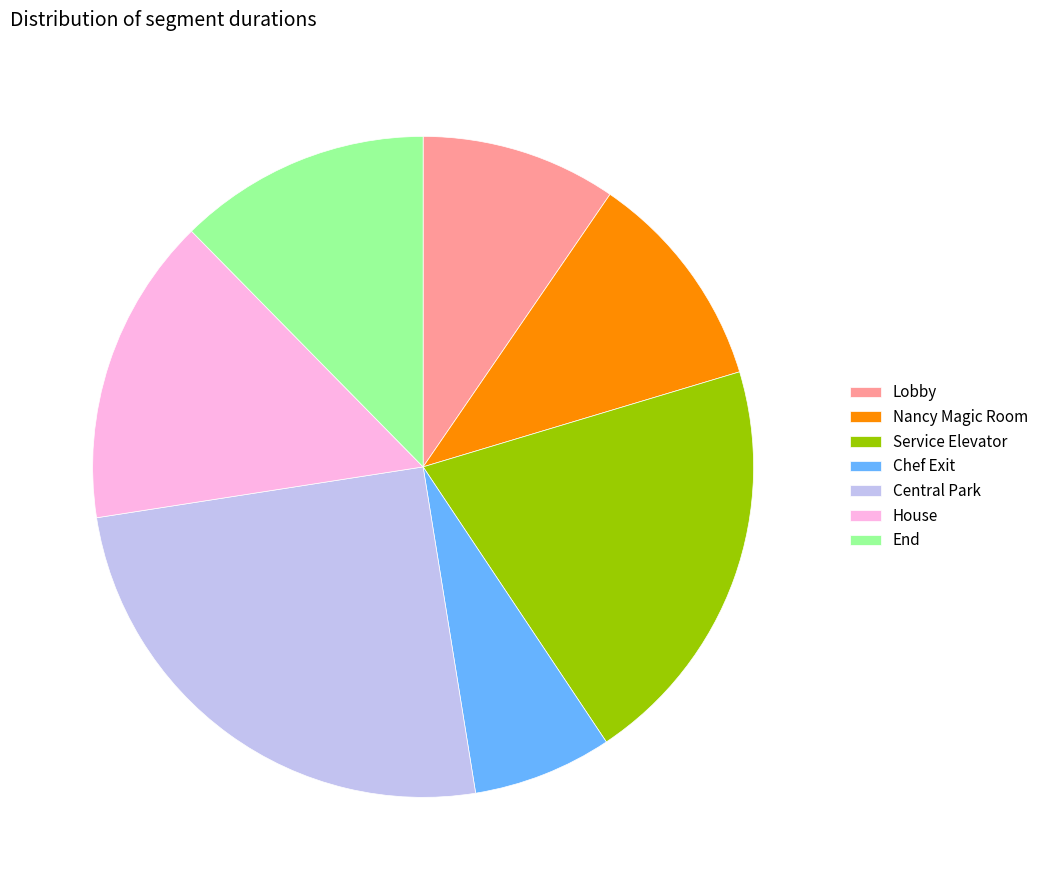

What is the ratio of the value at Central Park to the value at Service Elevator?

1.2